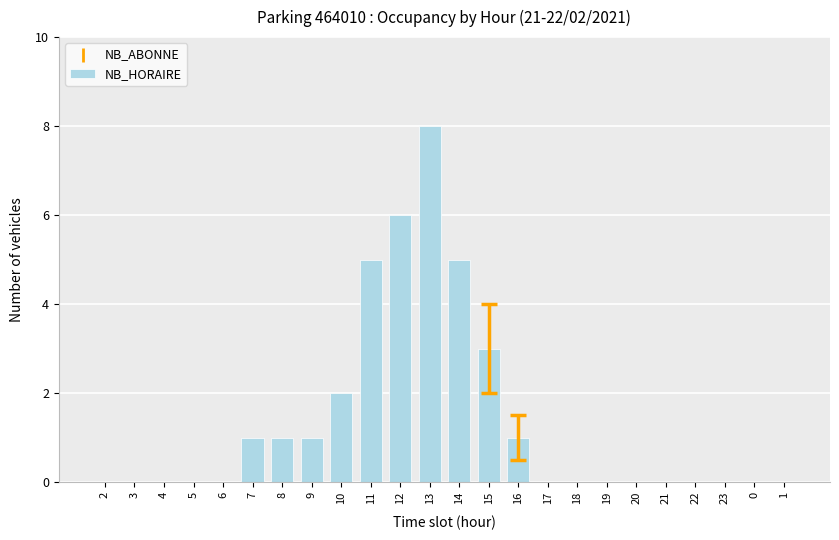

What is the change in value from 10 to 1?

-2